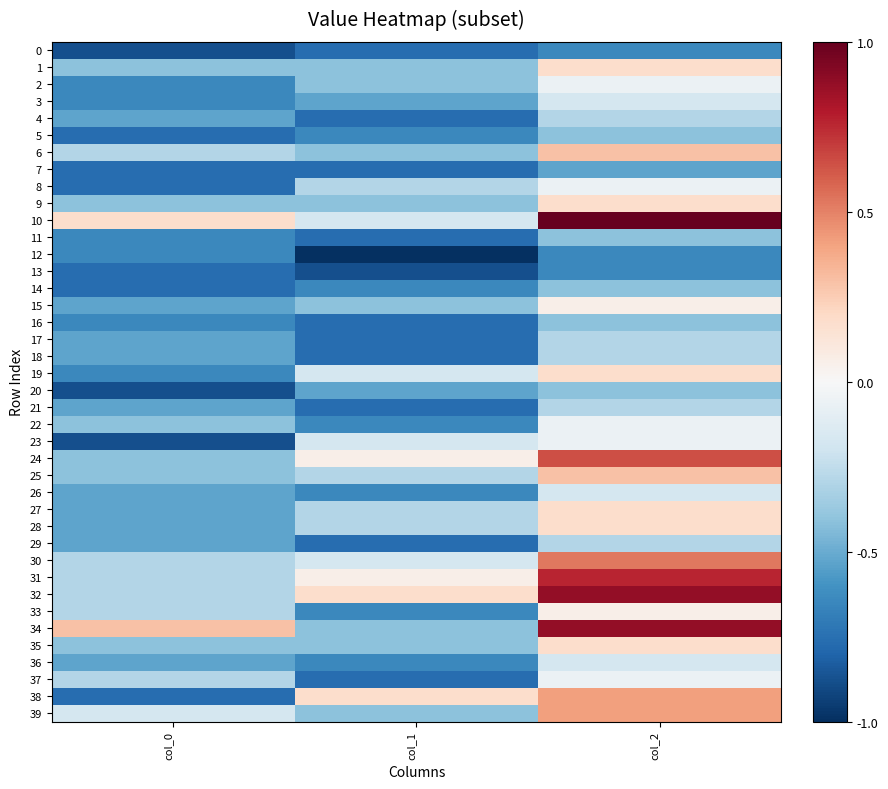

How many series are shown in this chart?

40